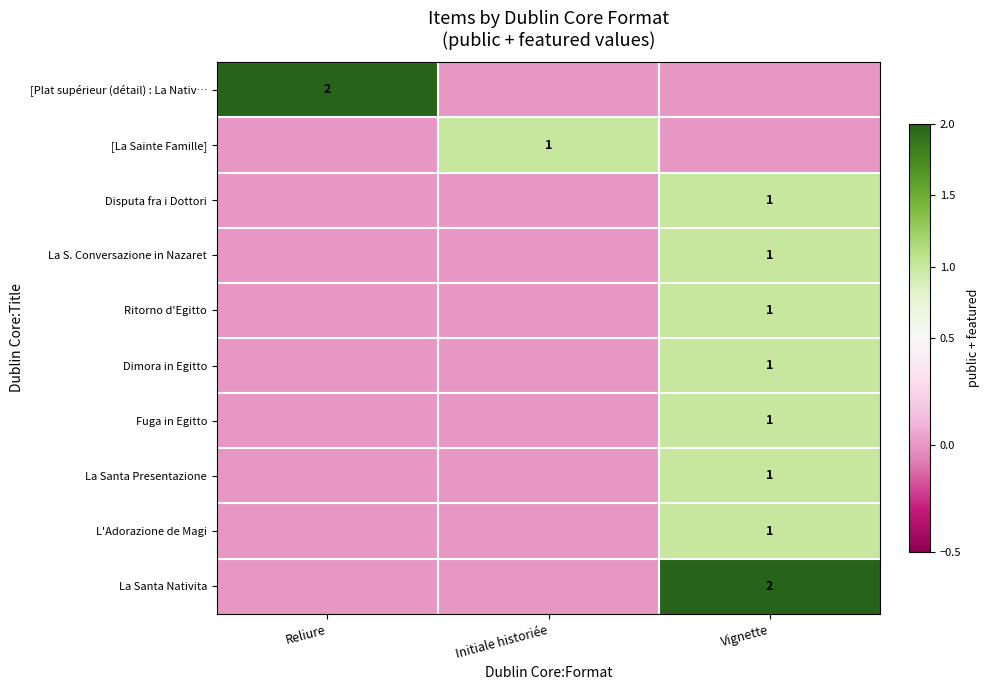

Which has a higher value, Vignette or Initiale historiée?

Vignette